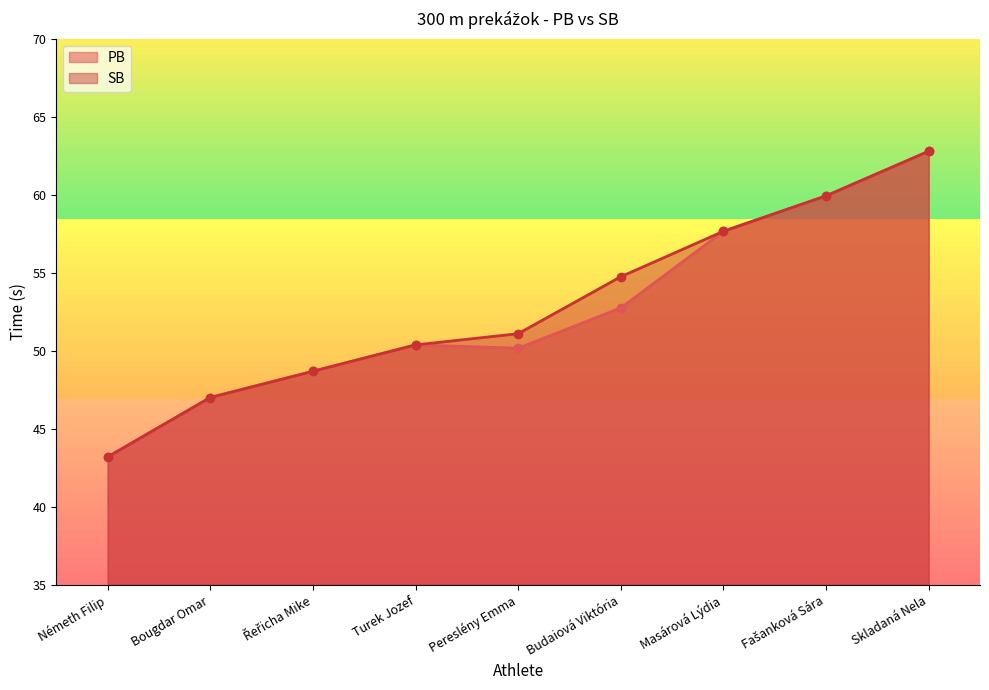

What is the value of the SB point at the 4th from the left?

50.4